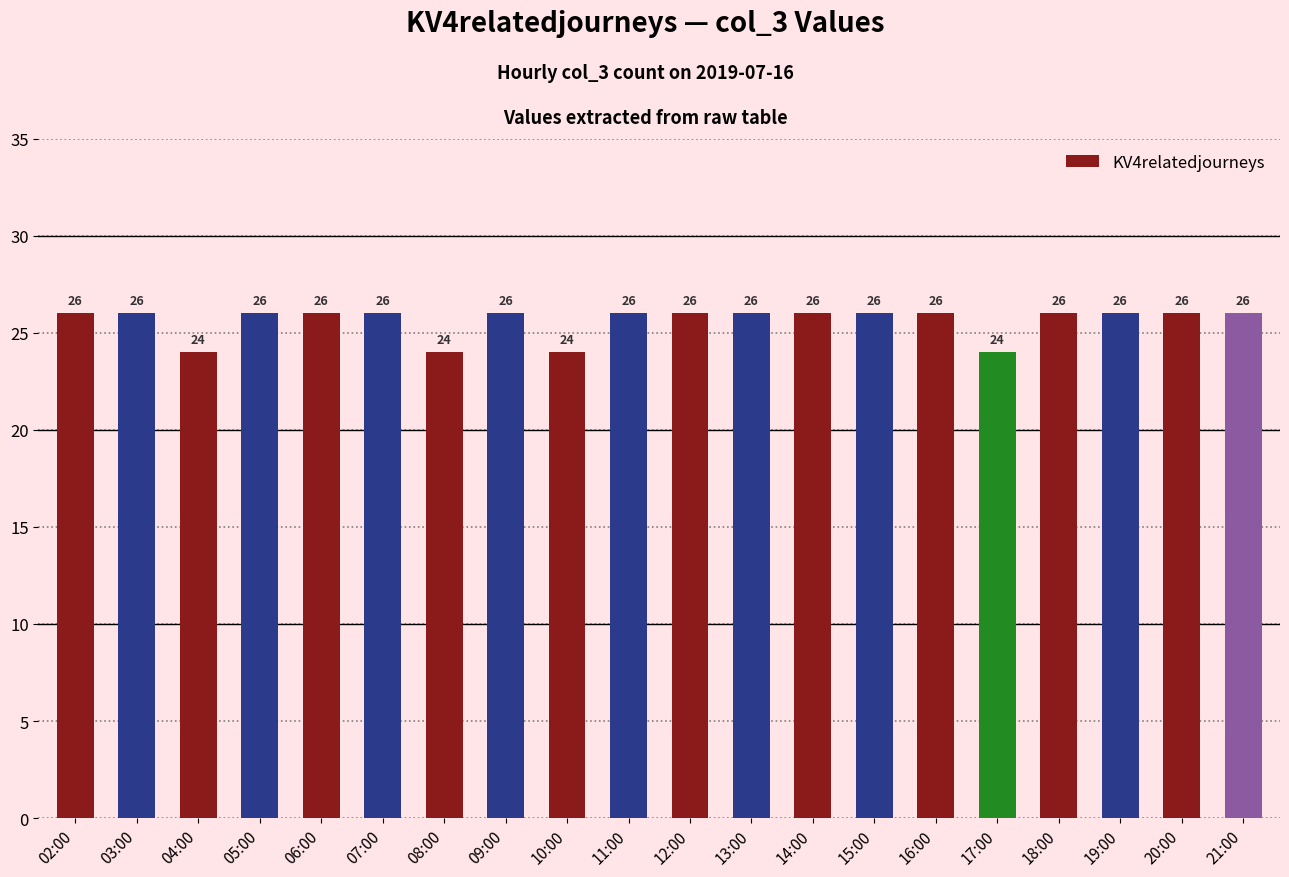

Does the chart contain stacked bars?

No